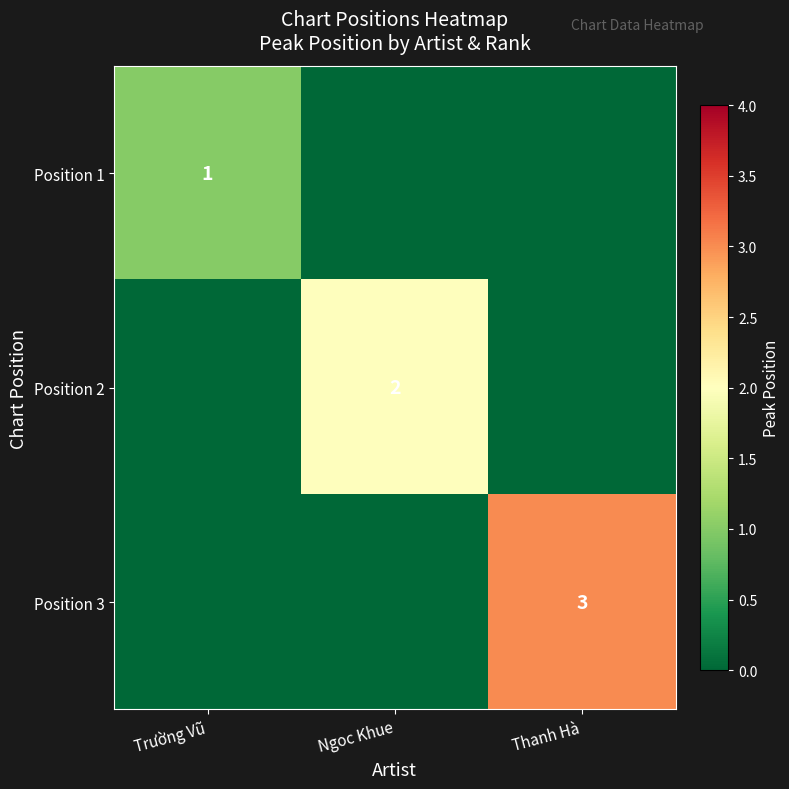

Is it true that Position 1 equals 1 at Trường Vũ?

True